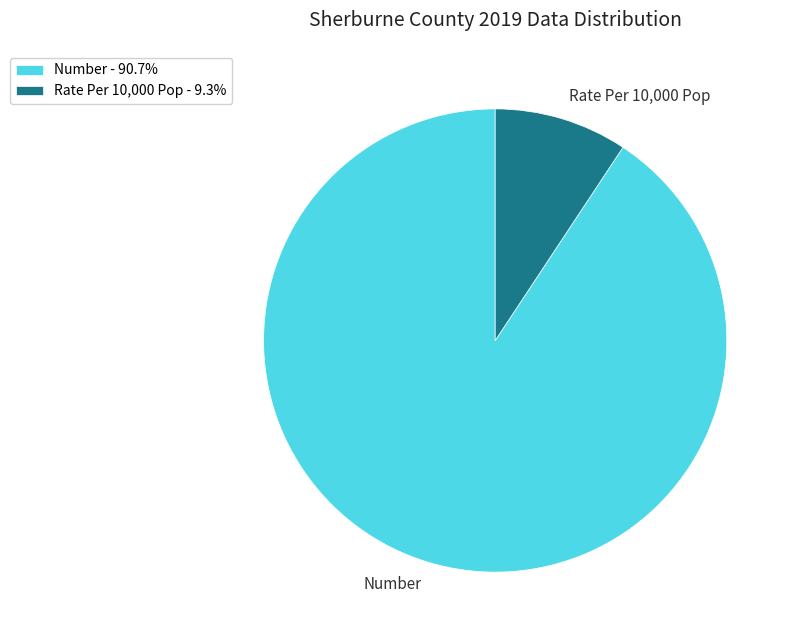

Does any single category account for the majority?

Yes